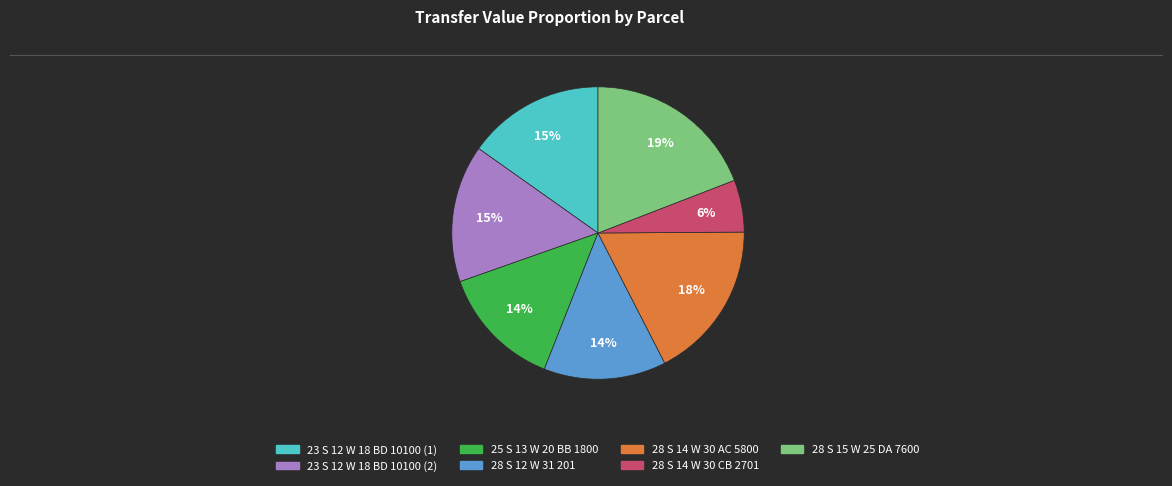

Does any single category account for the majority?

No